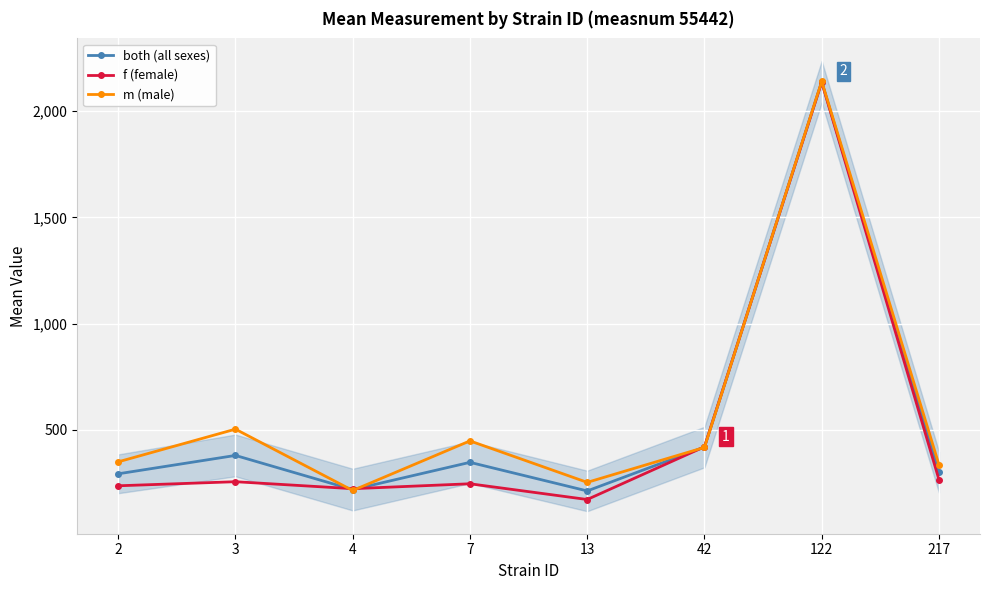

What are all the series names shown in the legend?

both (all sexes), f (female), m (male)